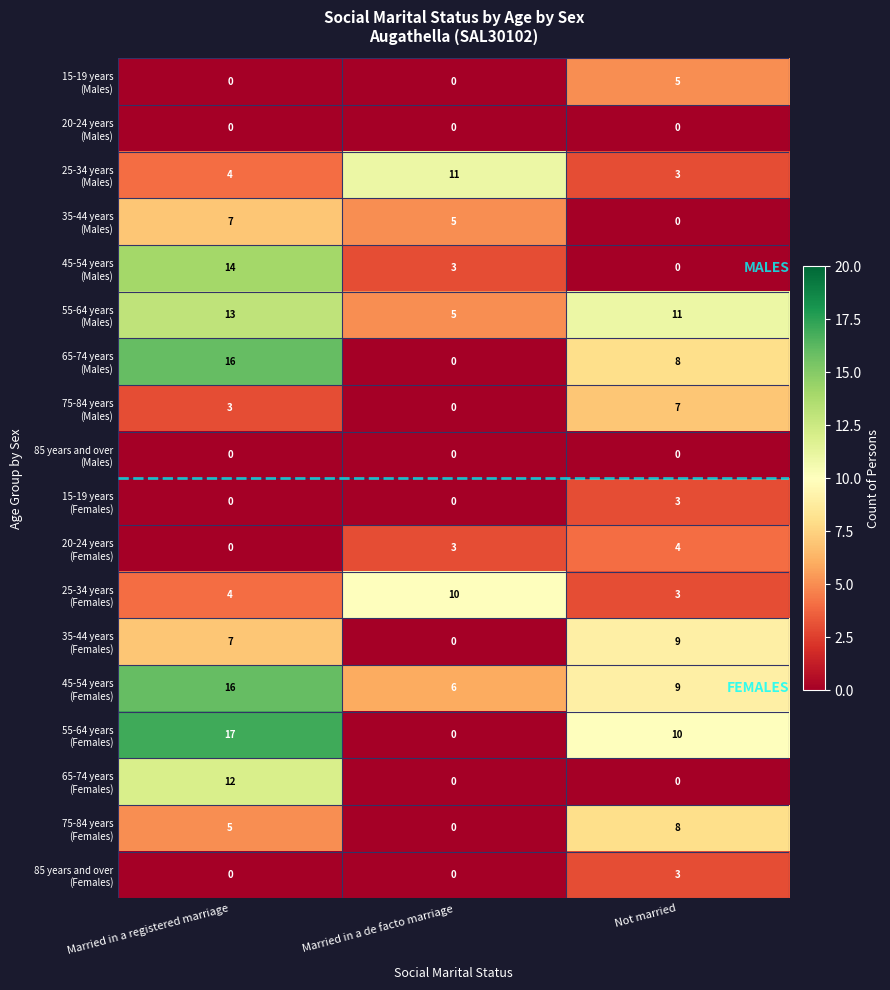

At how many categories does at least one series exceed 1?

3